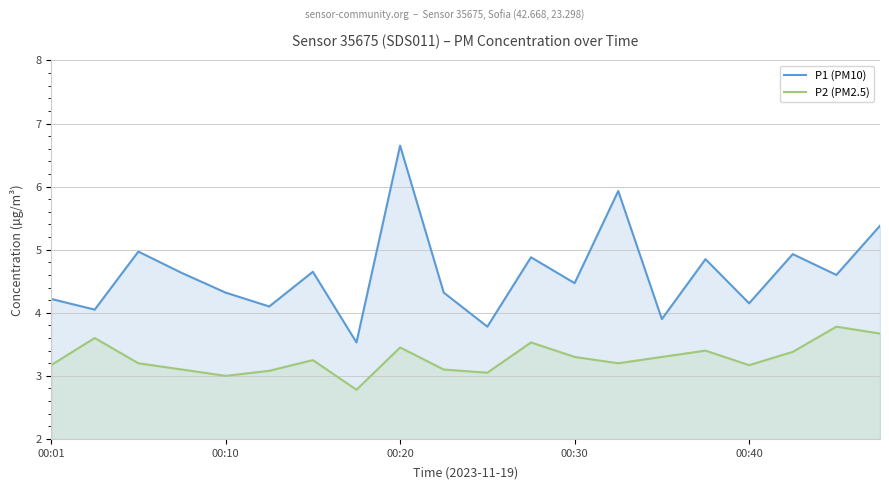

What position from the right is 5?

15